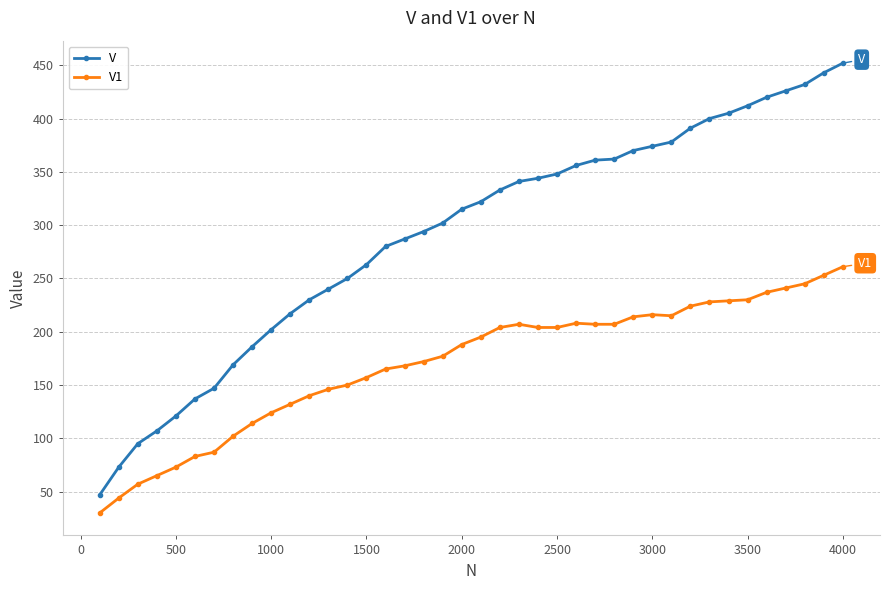

How many values in the V1 series are below 195?

20